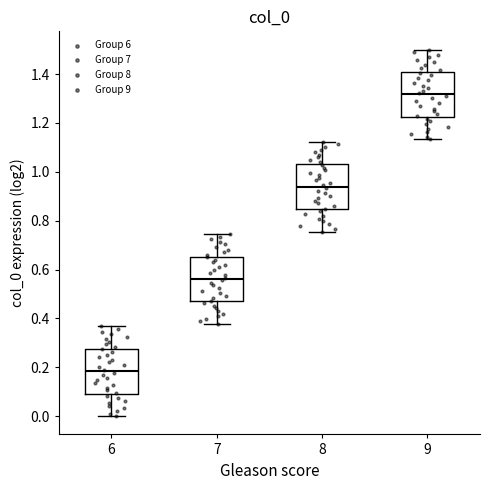

Reading left to right, read every box against the y-axis: the position of its median line, the range the box covers, and the ends of its whiskers. The values are not printed on the chart, so give them approximately, as read against the axis.

6: median 0.18, box 0.10 to 0.28, whiskers 0.00 to 0.36
7: median 0.56, box 0.46 to 0.66, whiskers 0.38 to 0.74
8: median 0.94, box 0.84 to 1.04, whiskers 0.76 to 1.12
9: median 1.32, box 1.22 to 1.40, whiskers 1.14 to 1.50